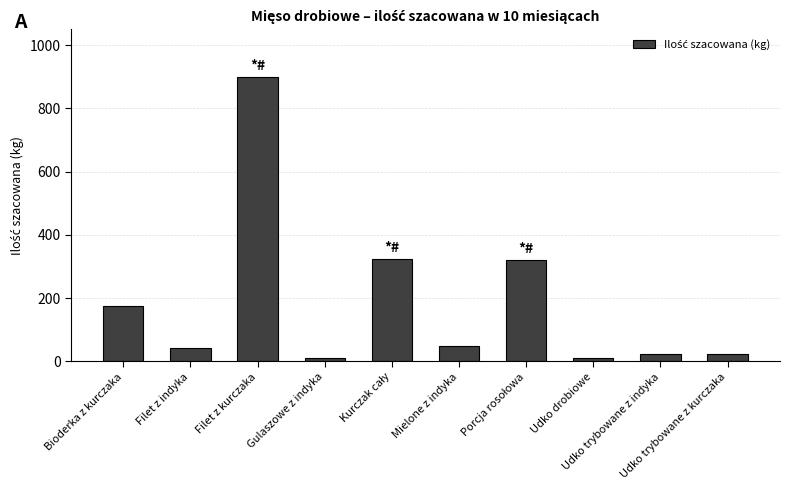

The value at Filet z indyka is 40.4. True or false?

True